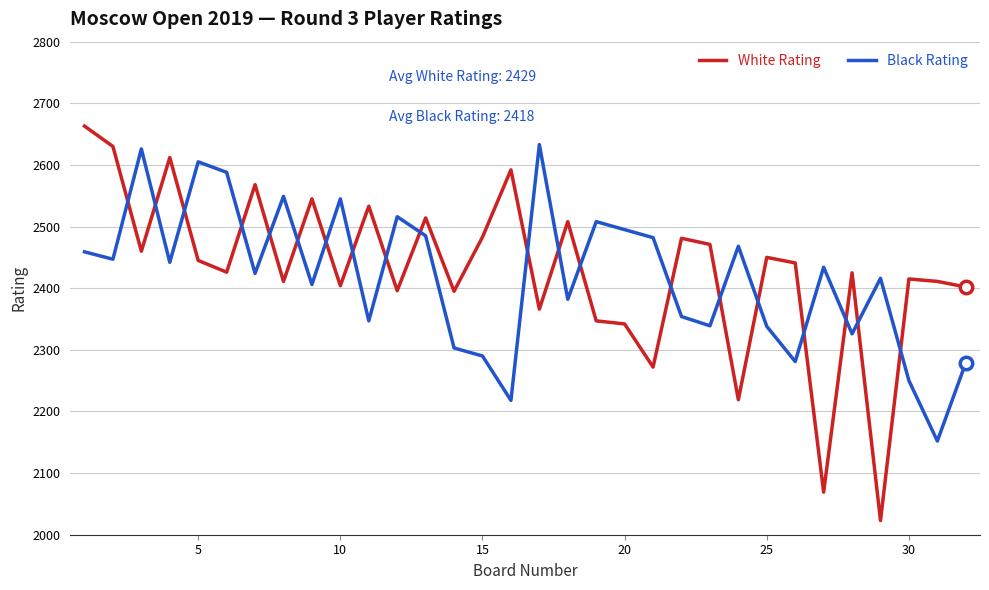

What are all the series names shown in the legend?

White Rating, Black Rating